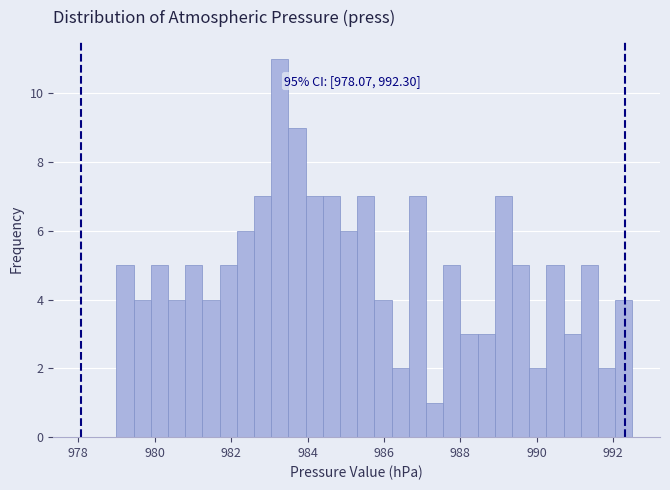

Read against the x-axis, roughly where is the centre of the tallest bar?

983.2